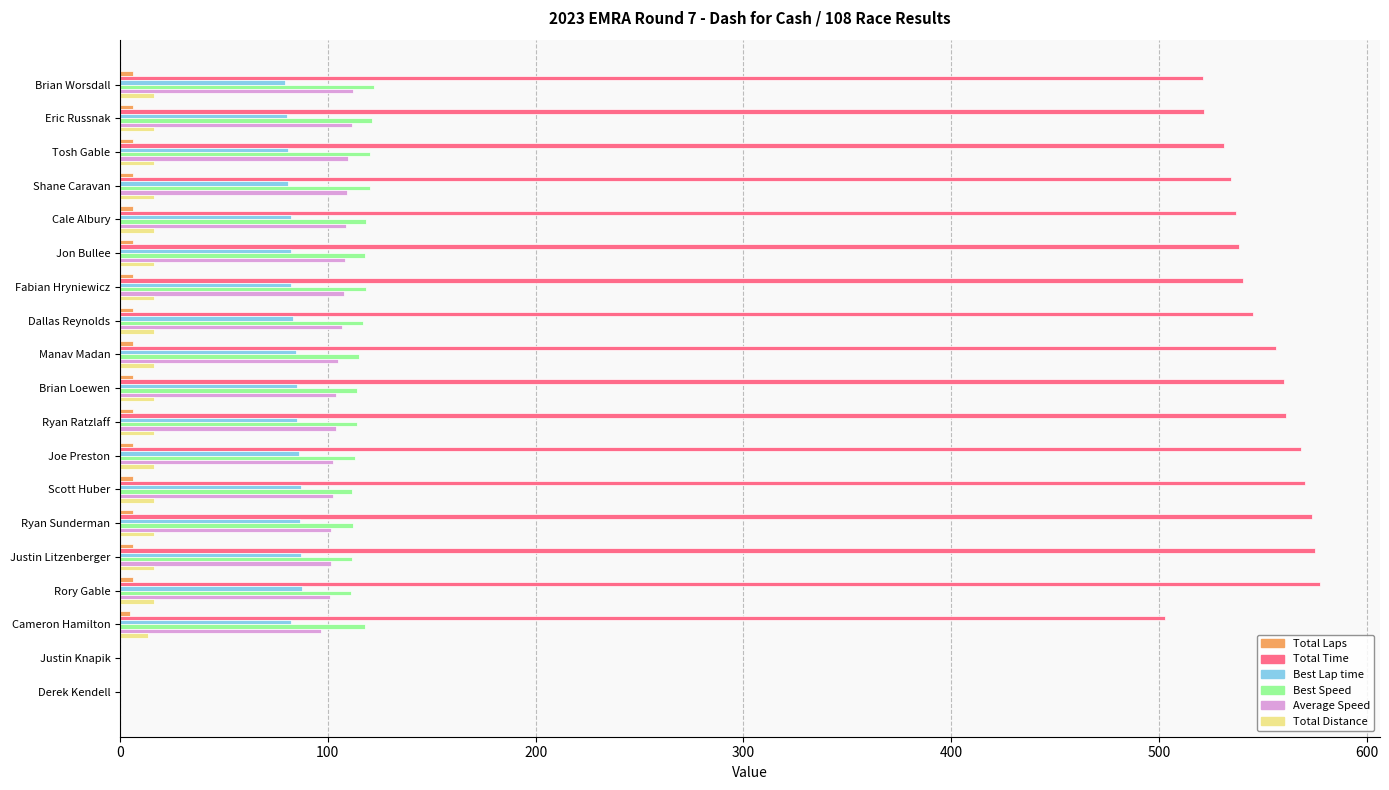

Which series has the largest total across all categories?

Total Time